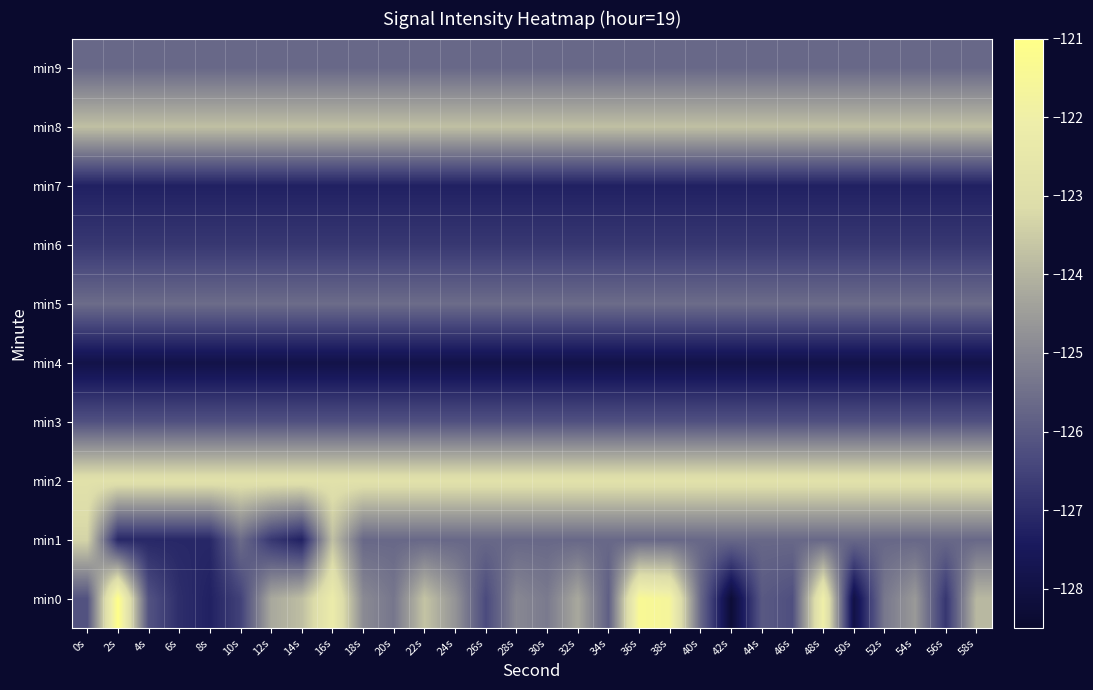

What is the total value across all series at 24s?

-1256.3